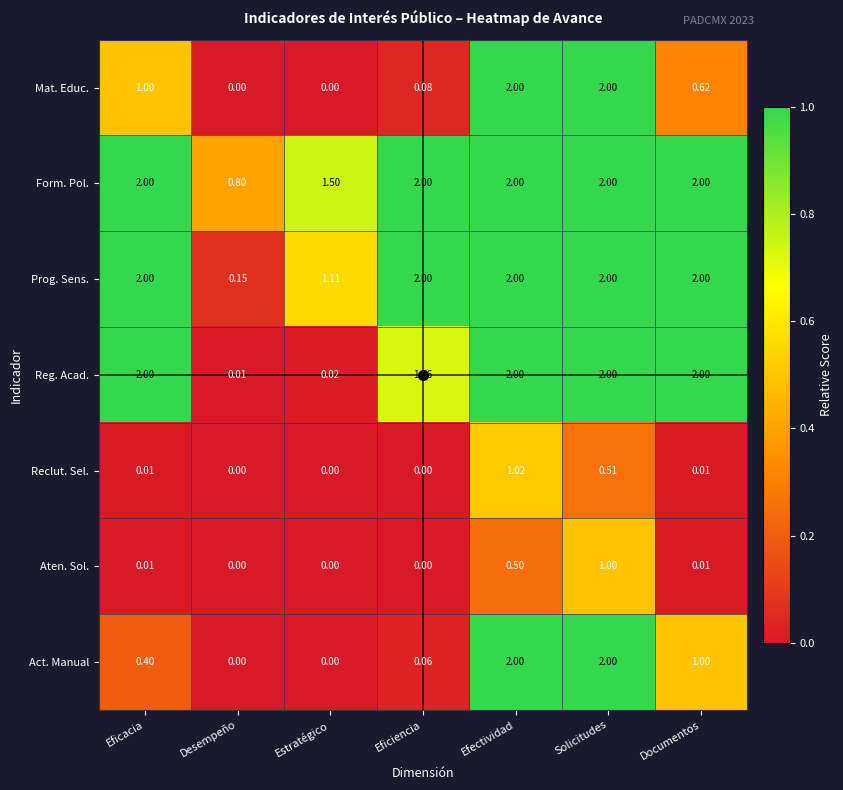

Which series has the largest total across all categories?

Form. Pol.